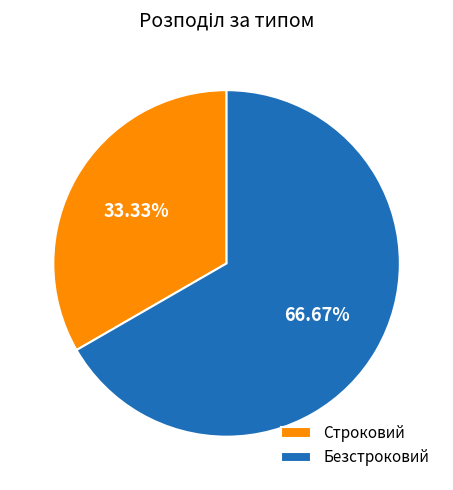

What is the largest slice in the pie chart?

Безстроковий